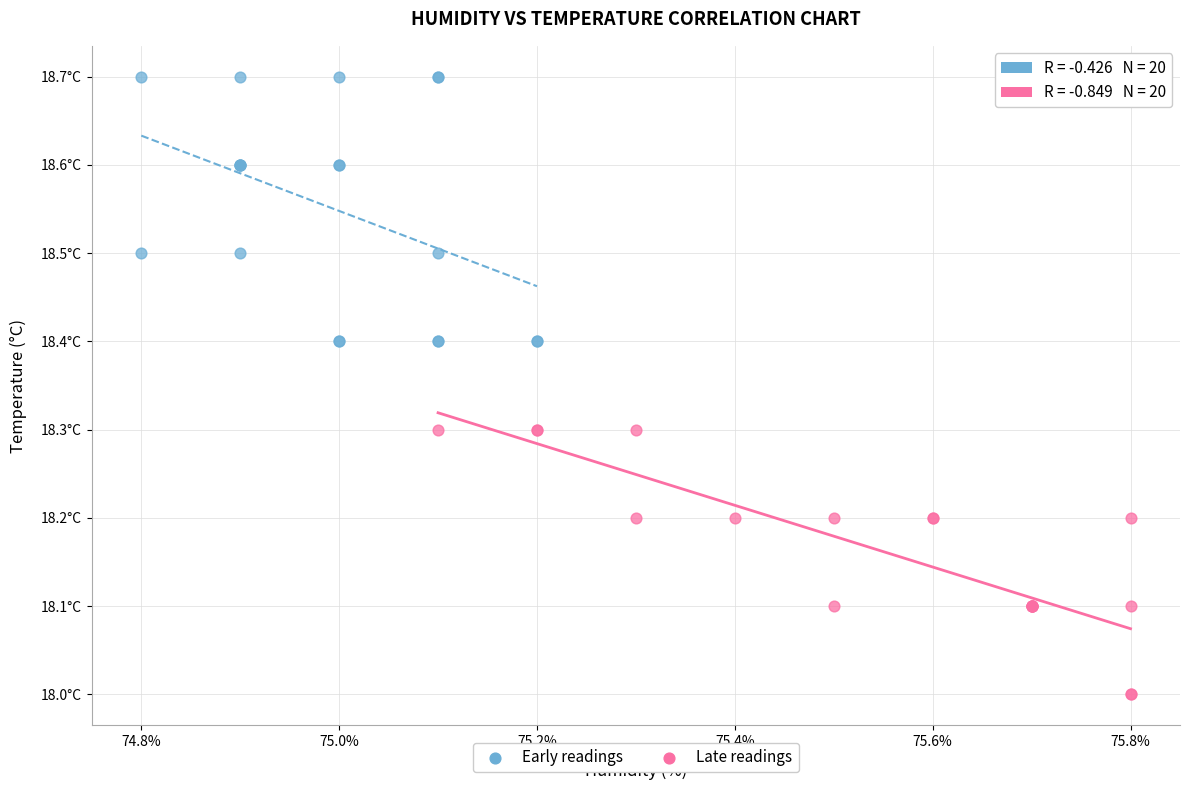

What are all the series names shown in the legend?

Early readings, Late readings